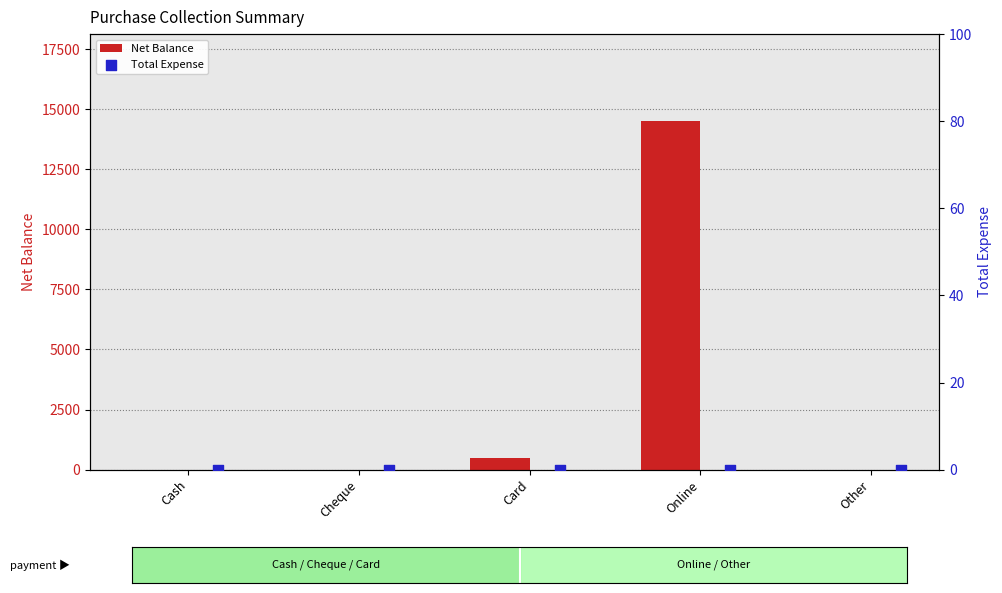

True or false: Net Balance has a value of 8593 at Other.

False